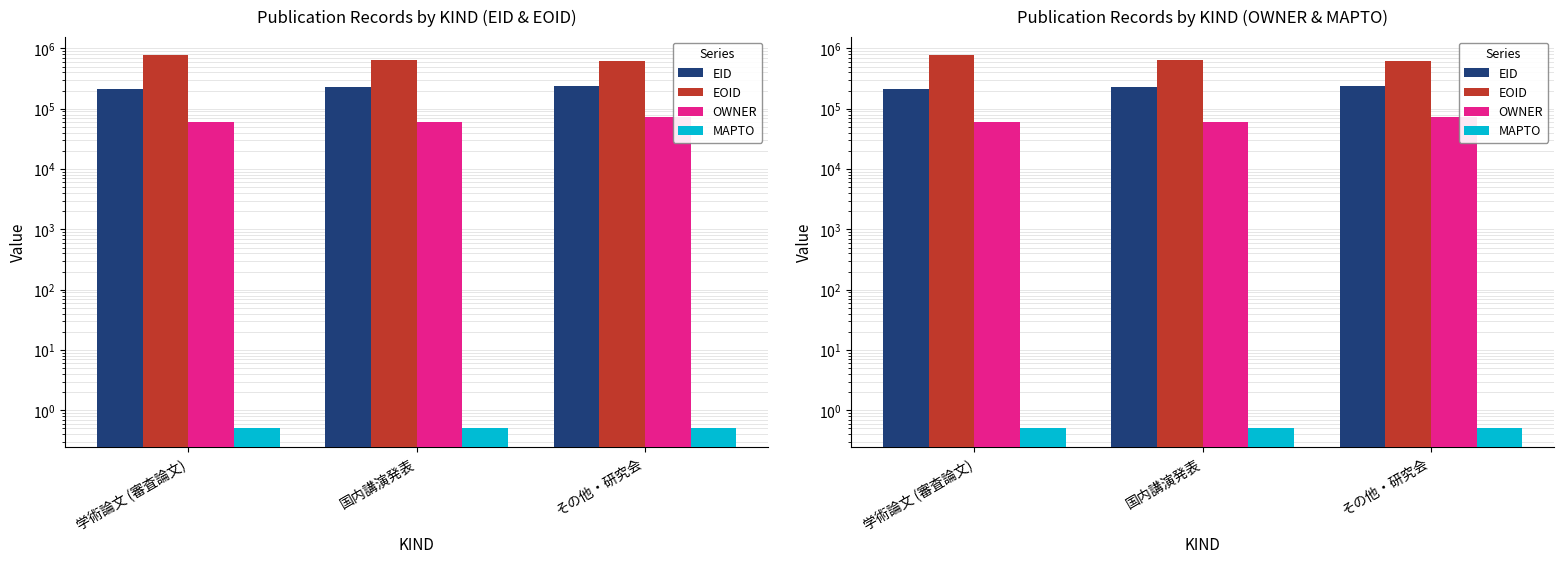

What is the spread (max minus min) of values at その他・研究会?

609055.5